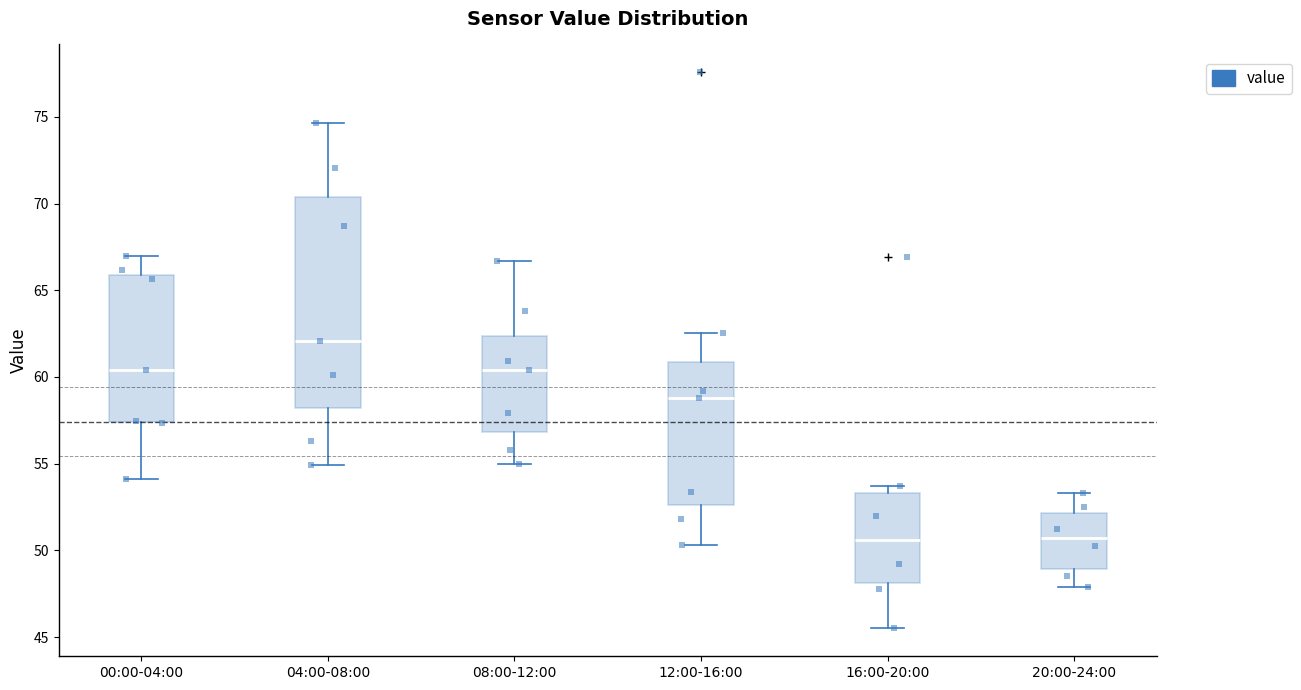

Where is the upper edge of the box for 04:00-08:00 on the y-axis? The values are not printed on the chart, so give them approximately, as read against the axis.

70.5